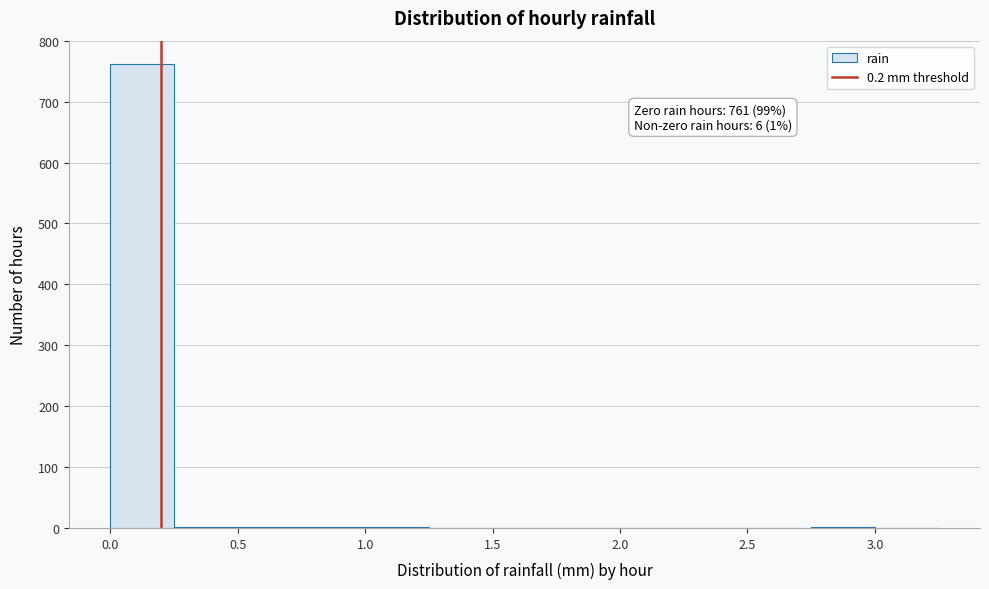

Over which range of the x-axis is the bar tallest?

0.00 to 0.25